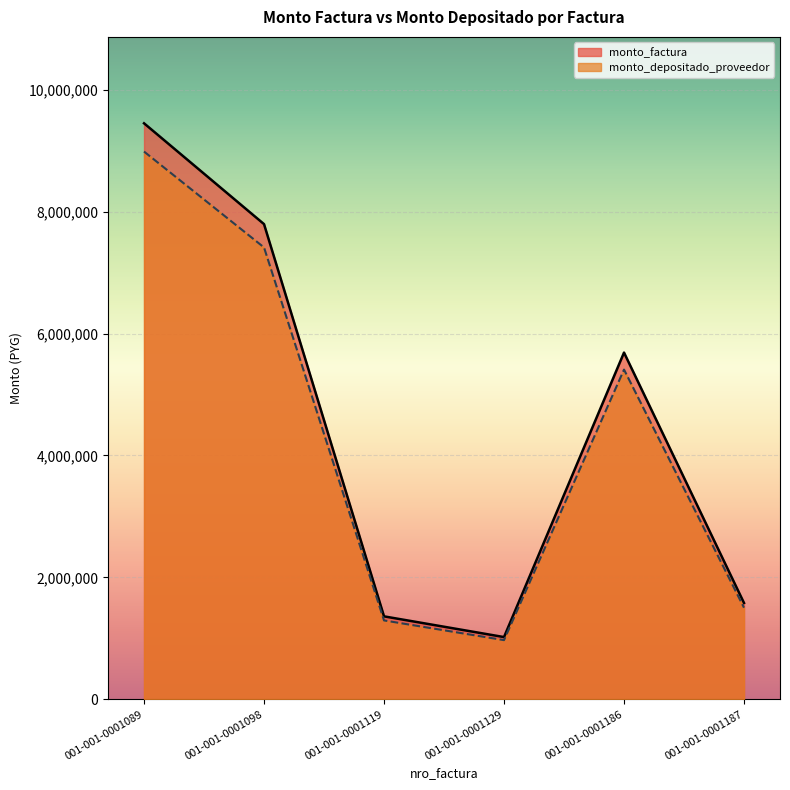

What are all the series names shown in the legend?

monto_factura, monto_depositado_proveedor